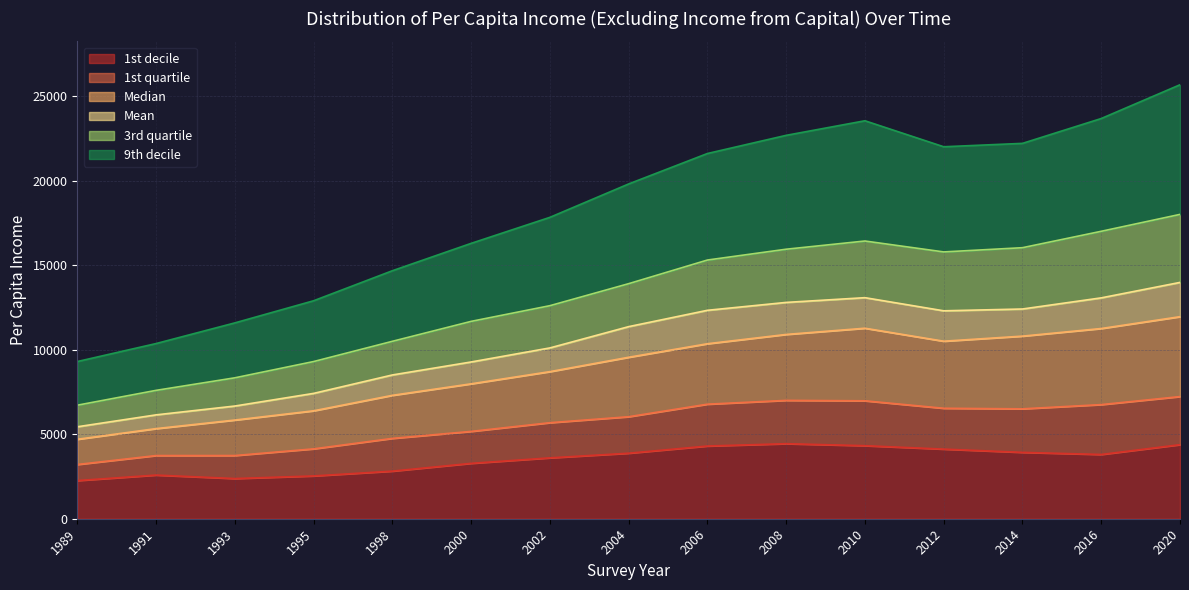

At which category does the chart reach its peak across all series?

2020